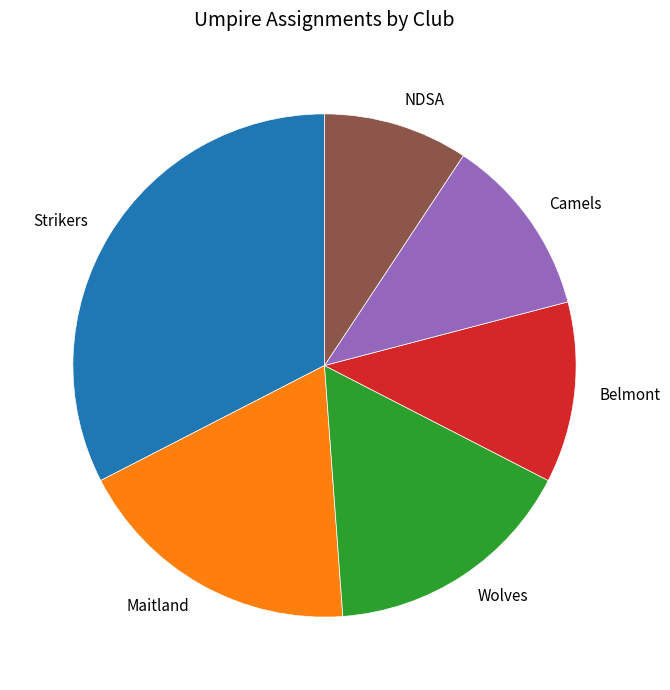

Which slice is the largest?

Strikers